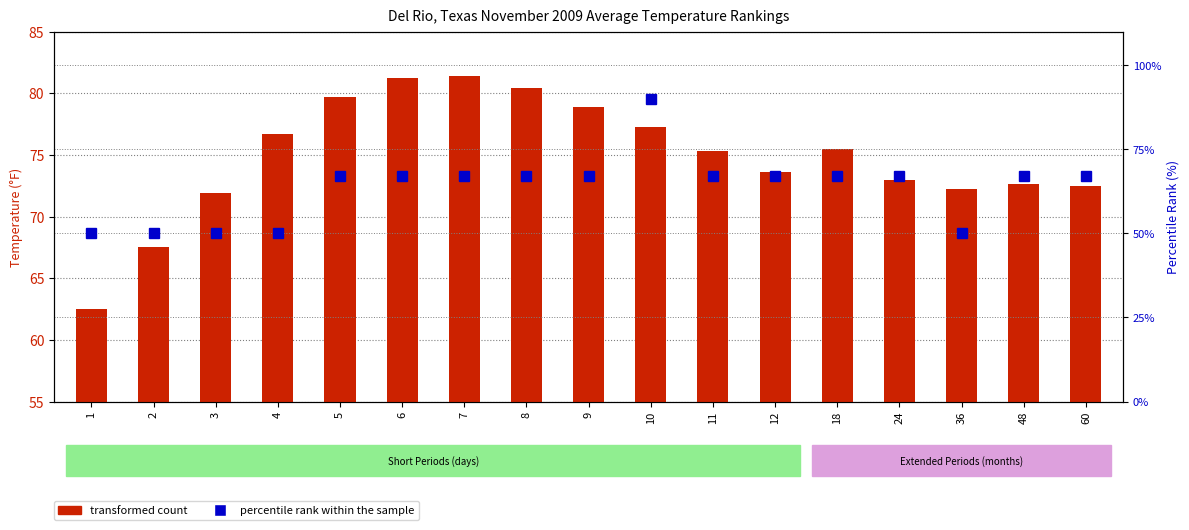

Between 1 and 8, which is larger?

8